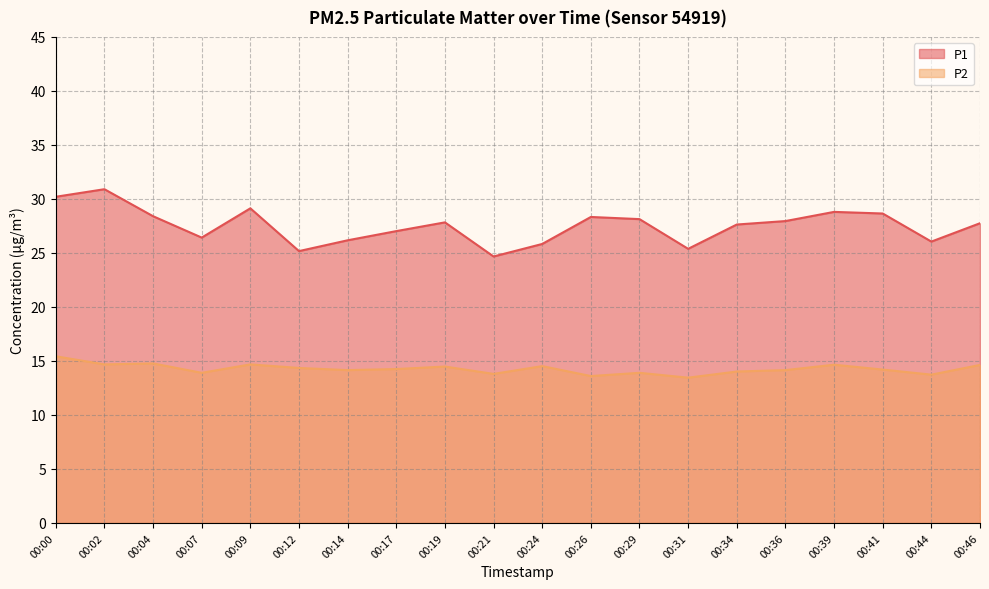

Reading left to right, transcribe all the data shown in this chart.

P1: 00:00=30.2	00:02=30.9	00:04=28.4	00:07=26.4	00:09=29.1	00:12=25.2	00:14=26.2	00:17=27.0	00:19=27.8	00:21=24.7	00:24=25.8	00:26=28.3	00:29=28.1	00:31=25.4	00:34=27.6	00:36=27.9	00:39=28.8	00:41=28.6	00:44=26.1	00:46=27.8
P2: 00:00=15.4	00:02=14.7	00:04=14.8	00:07=13.9	00:09=14.7	00:12=14.3	00:14=14.2	00:17=14.2	00:19=14.5	00:21=13.8	00:24=14.5	00:26=13.6	00:29=13.9	00:31=13.4	00:34=14.0	00:36=14.2	00:39=14.7	00:41=14.2	00:44=13.7	00:46=14.6